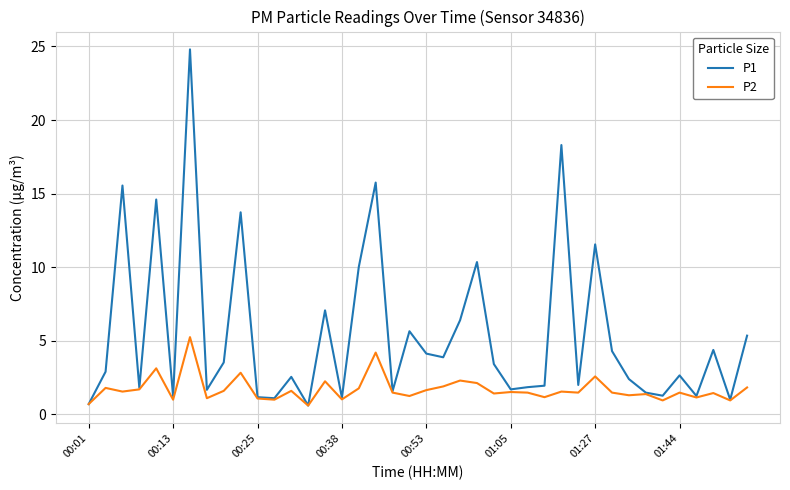

List the series in order of their overall mean, highest first.

P1, P2